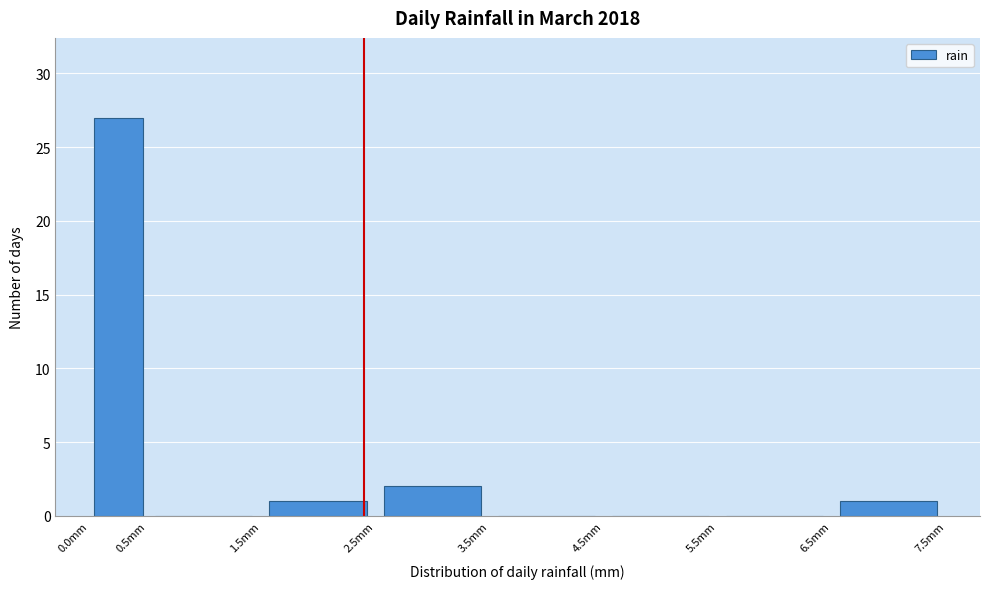

What is the height of the bar covering 2.5 to 3.5 on the x-axis? The values are not printed on the chart, so give them approximately, as read against the axis.

2